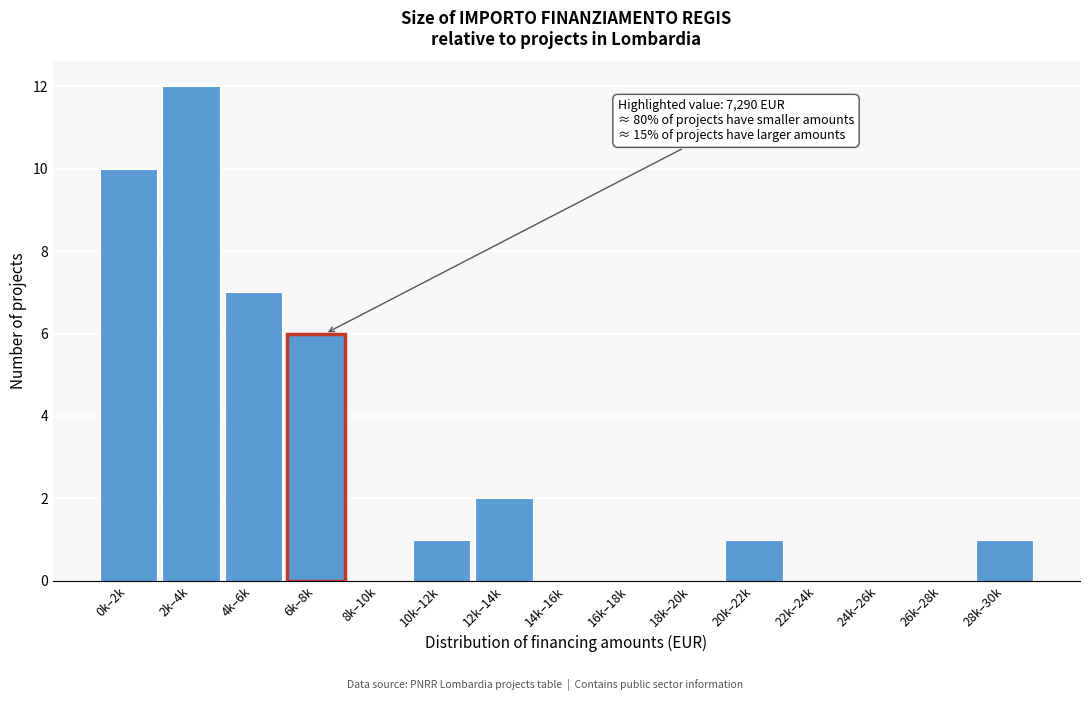

Reading right to left, what are all the values shown in this chart?

28k–30k=1	26k–28k=0	24k–26k=0	22k–24k=0	20k–22k=1	18k–20k=0	16k–18k=0	14k–16k=0	12k–14k=2	10k–12k=1	8k–10k=0	6k–8k=6	4k–6k=7	2k–4k=12	0k–2k=10